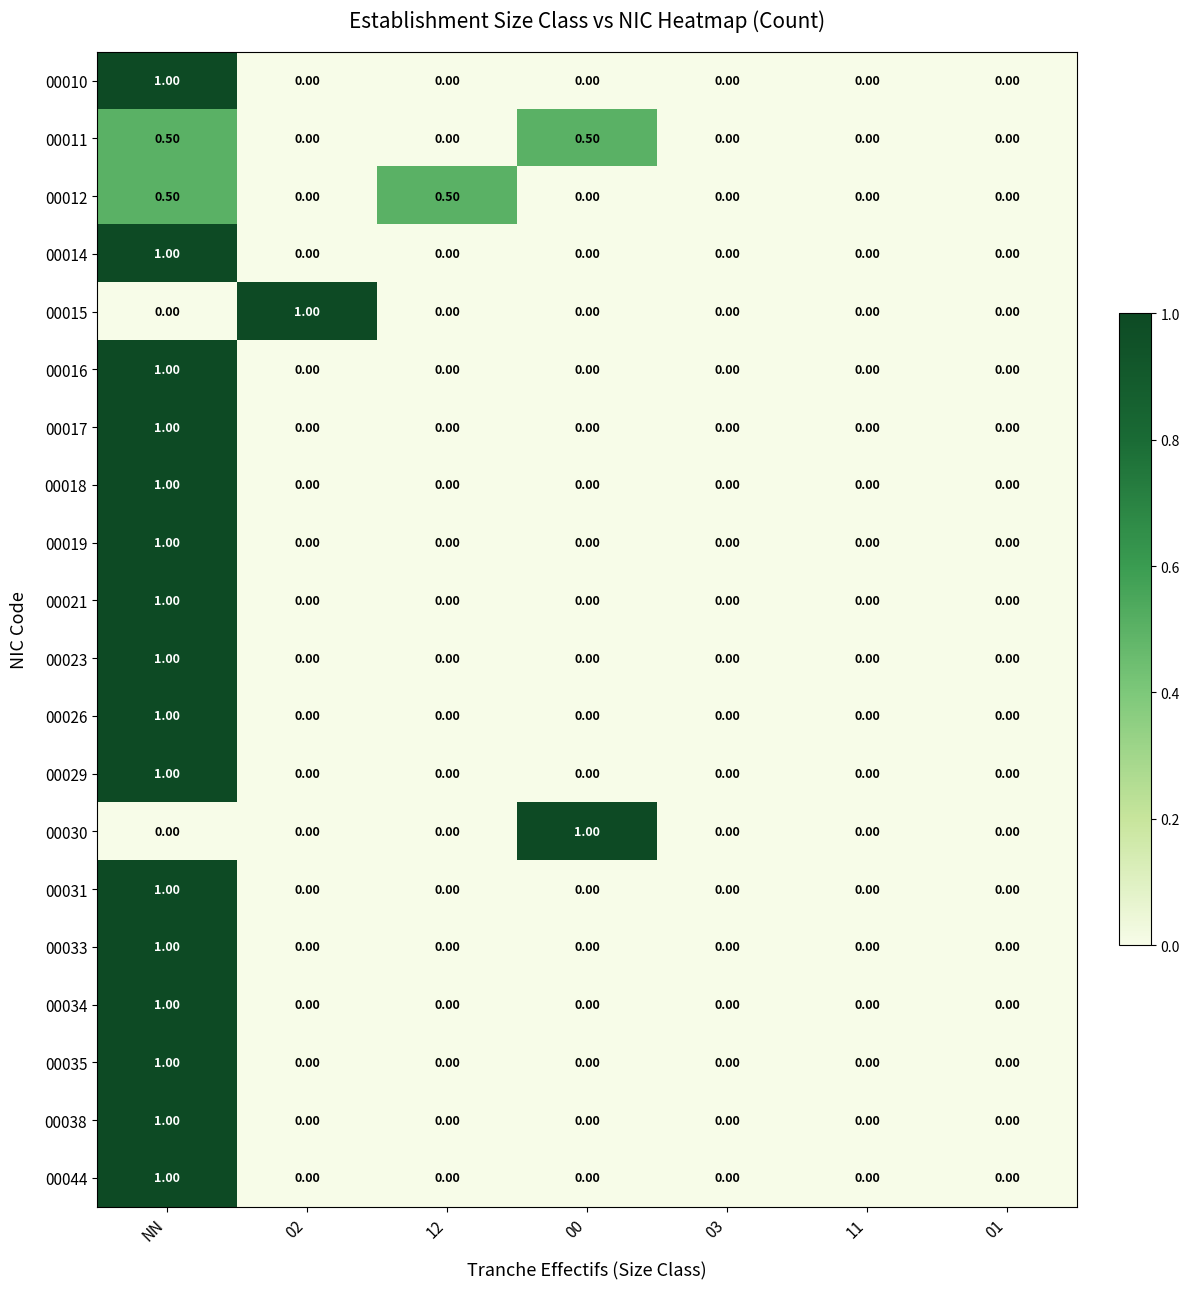

What is the total value across all series at 12?

0.5